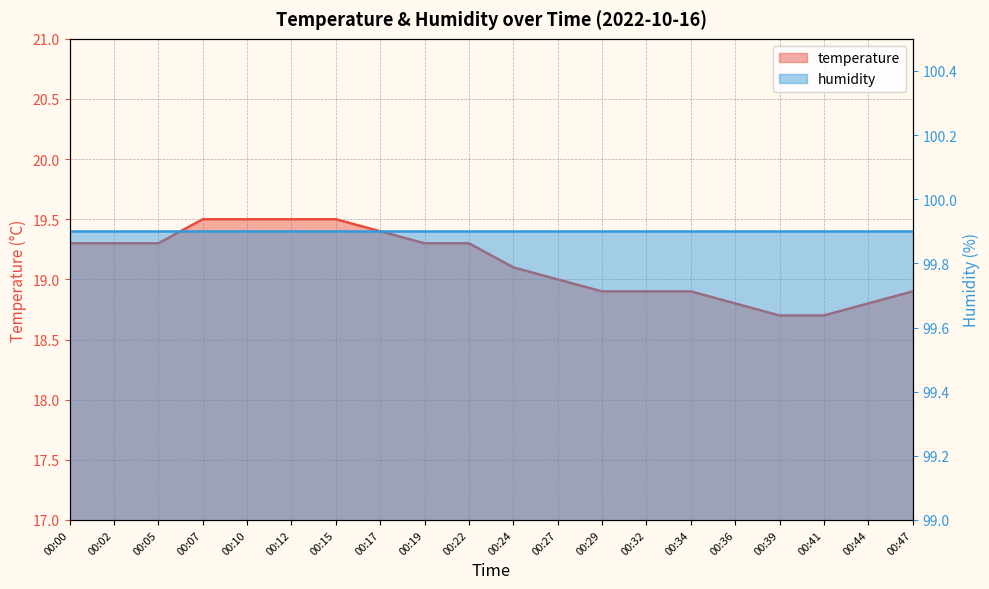

What is the change in value from 00:12 to 00:36?

-0.7